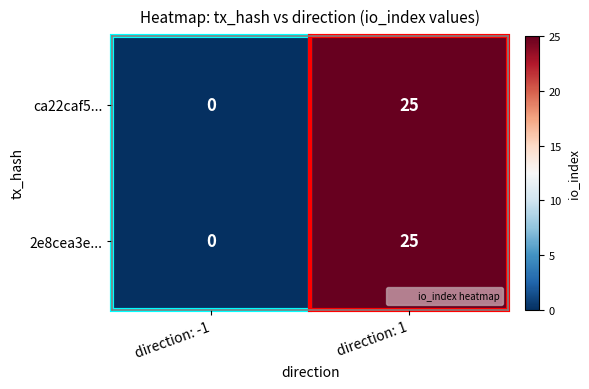

The value of ca22caf5... at direction: 1 is 34. True or false?

False